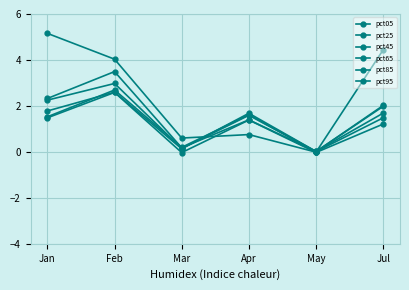

How many intersections are there between pct45 and pct85?

2